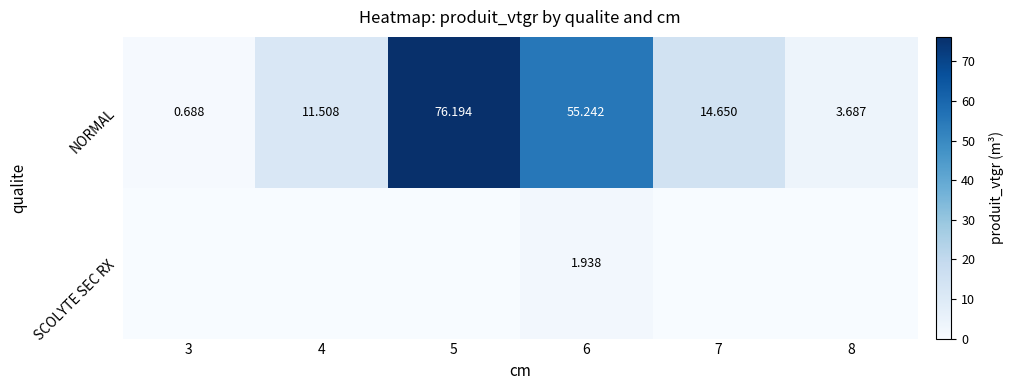

At how many categories does at least one series exceed 56?

1